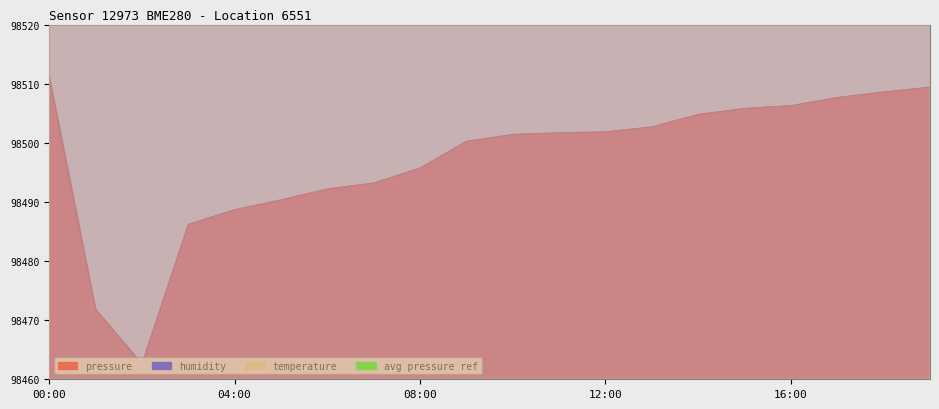

True or false: pressure and humidity cross at least once.

False